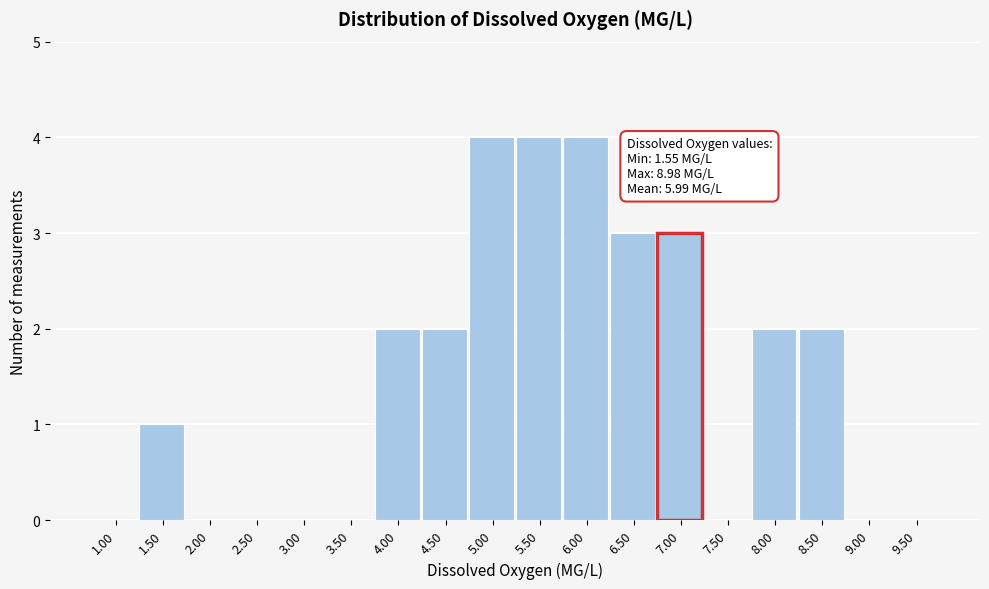

Which has a higher value, 8.00 or 6.00?

6.00